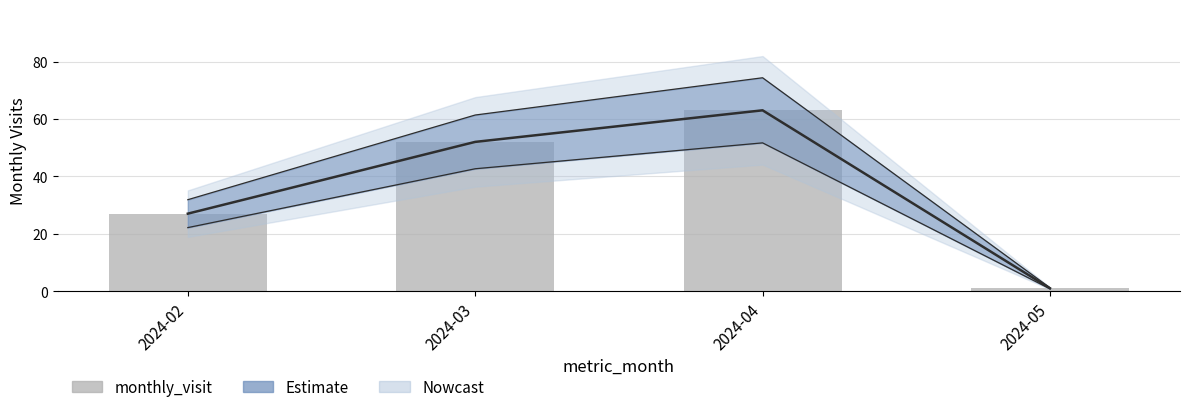

List the labels in order of value, smallest first.

2024-05, 2024-02, 2024-03, 2024-04